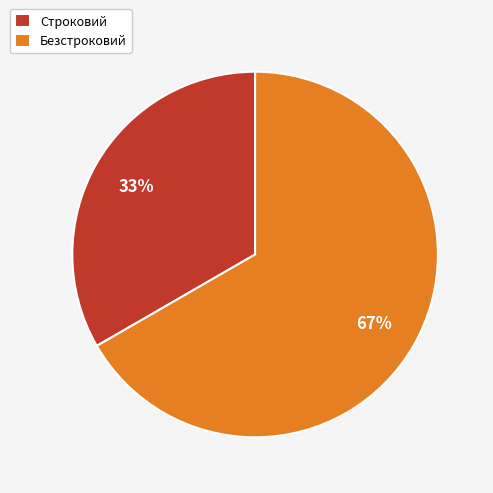

Between Строковий and Безстроковий, which is larger?

Безстроковий